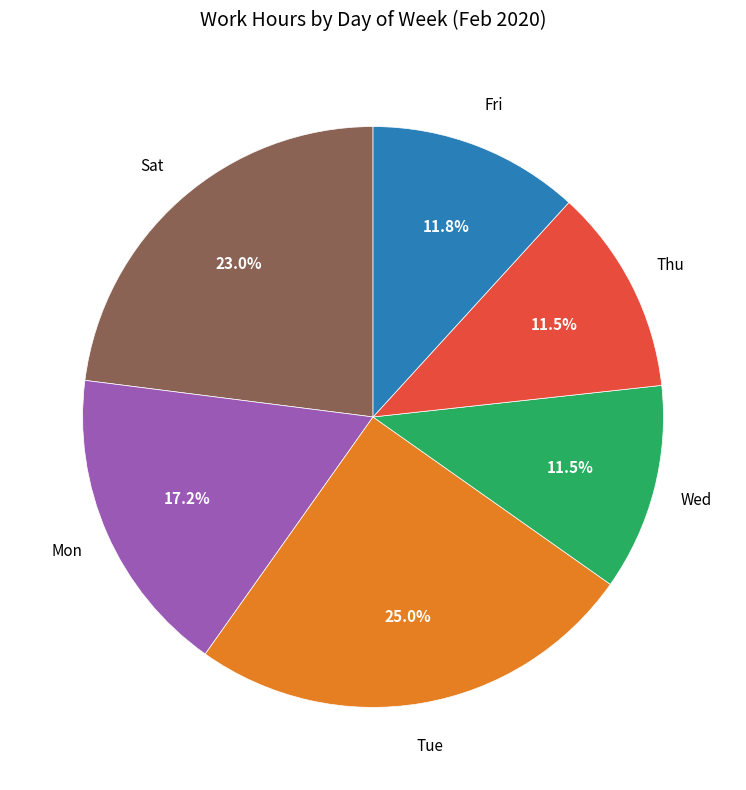

Is there any slice that represents more than half of the pie?

No